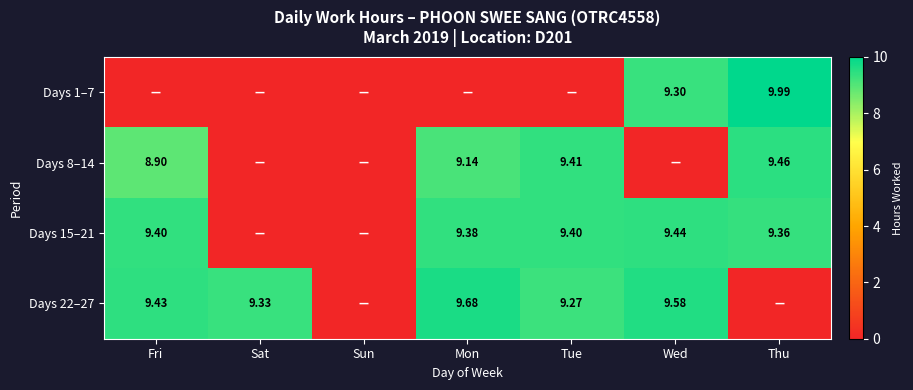

What is the spread (max minus min) of values at Mon?

9.7